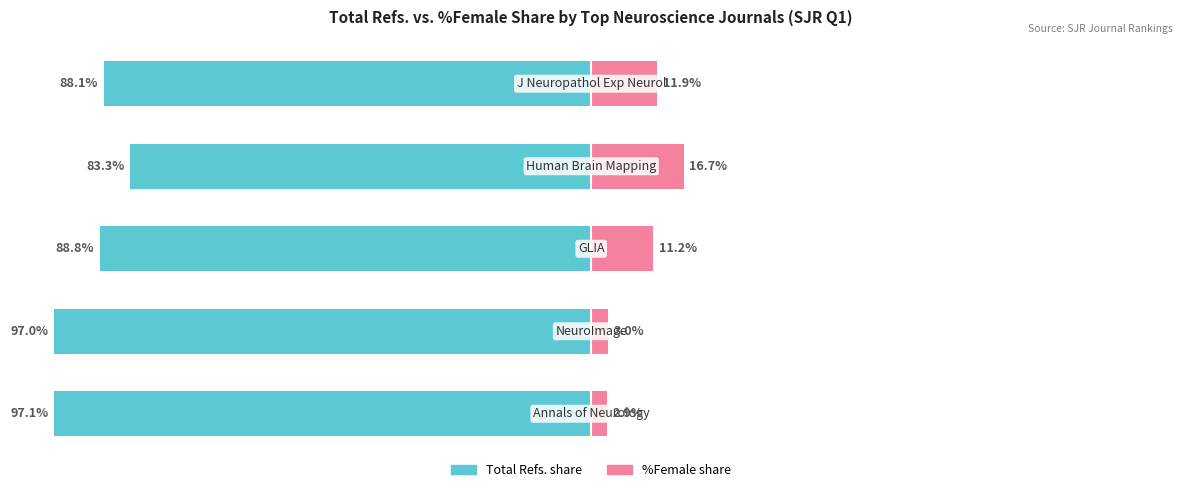

Which series changed the most between 0 and 1?

%Female share